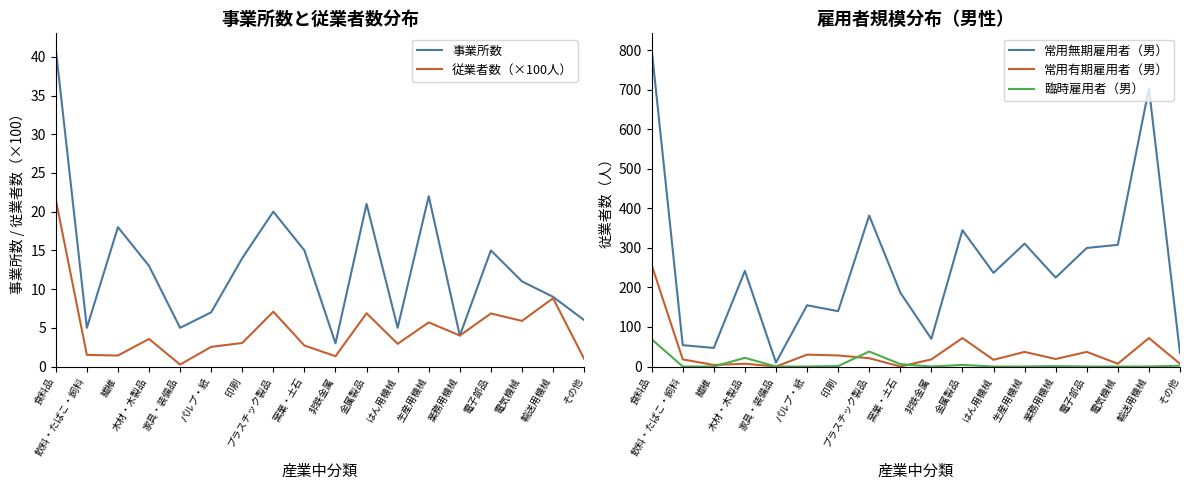

At 電子部品, list the series in order from smallest to largest.

臨時雇用者（男）, 従業者数（×100人）, 事業所数, 常用有期雇用者（男）, 常用無期雇用者（男）